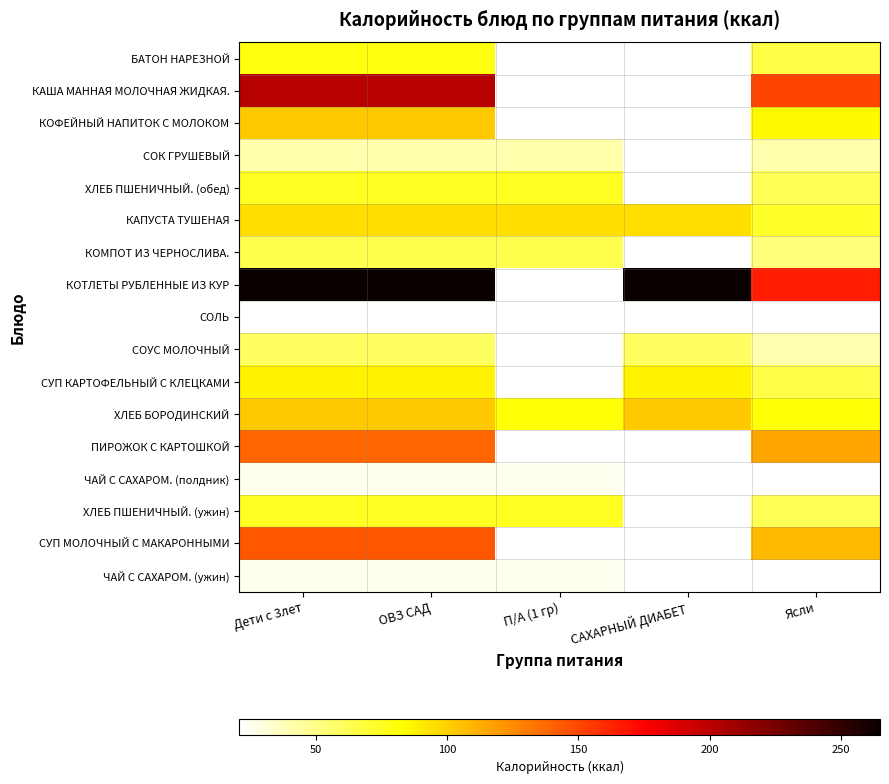

How many values in the СОУС МОЛОЧНЫЙ series are below 59?

1